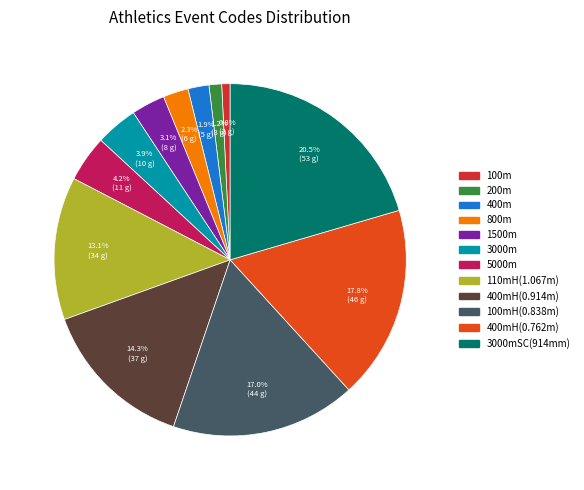

How many segments does this pie chart have?

12